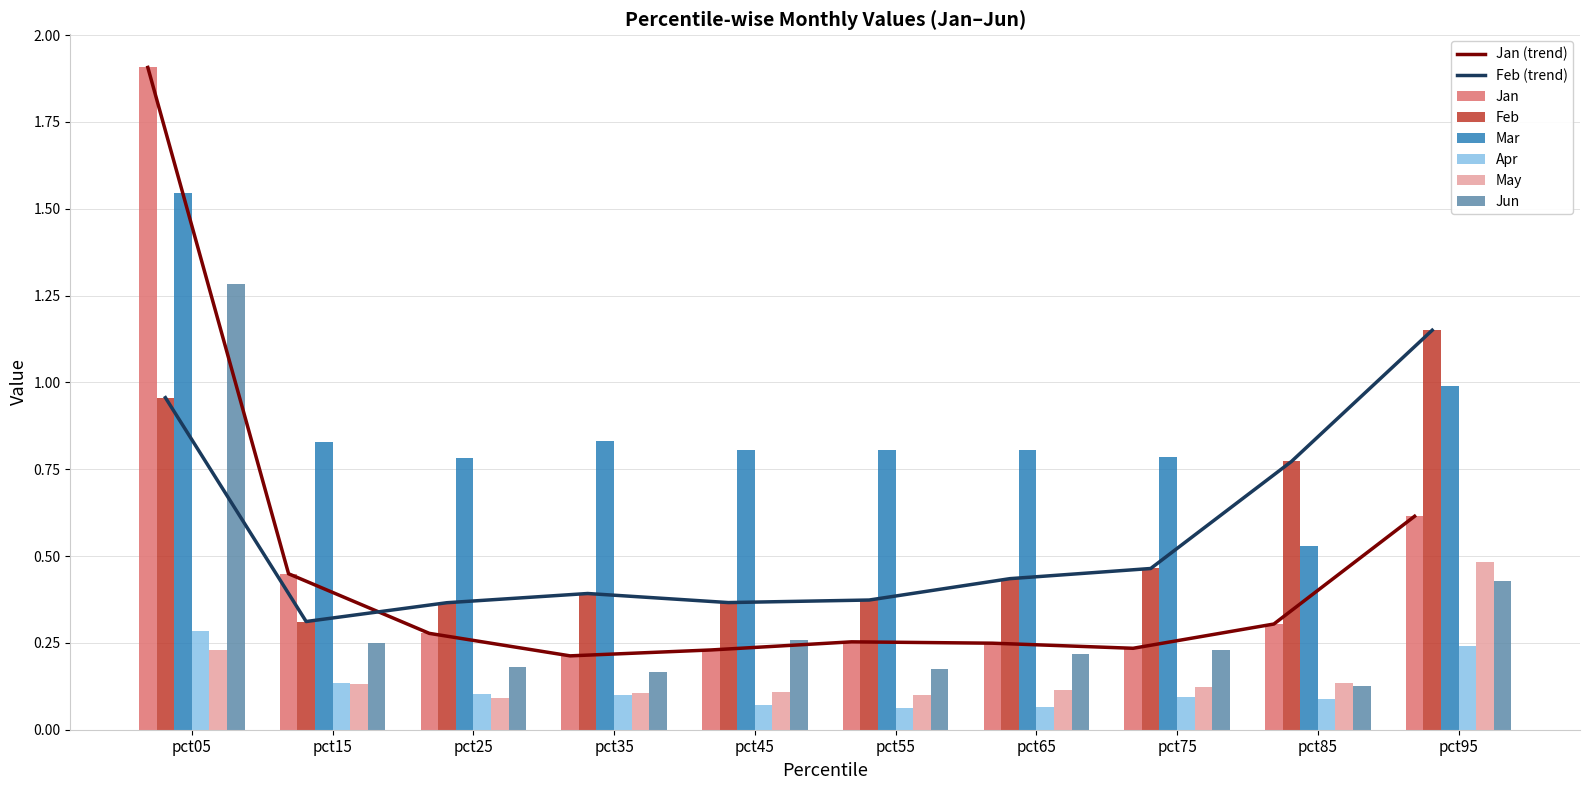

At which category is the sum across all series the highest?

pct05